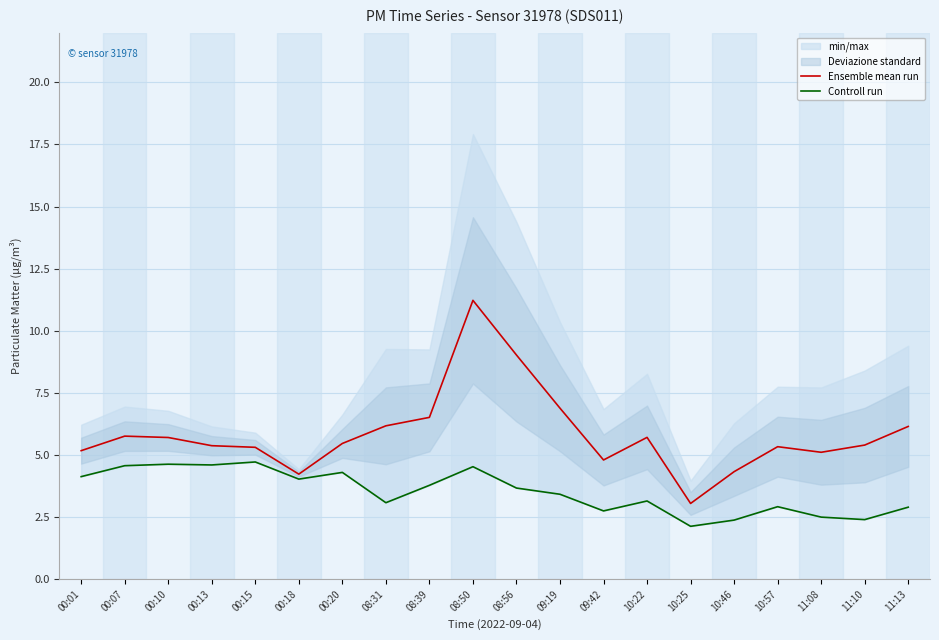

What is the label of the 8th point from the right?

09:42